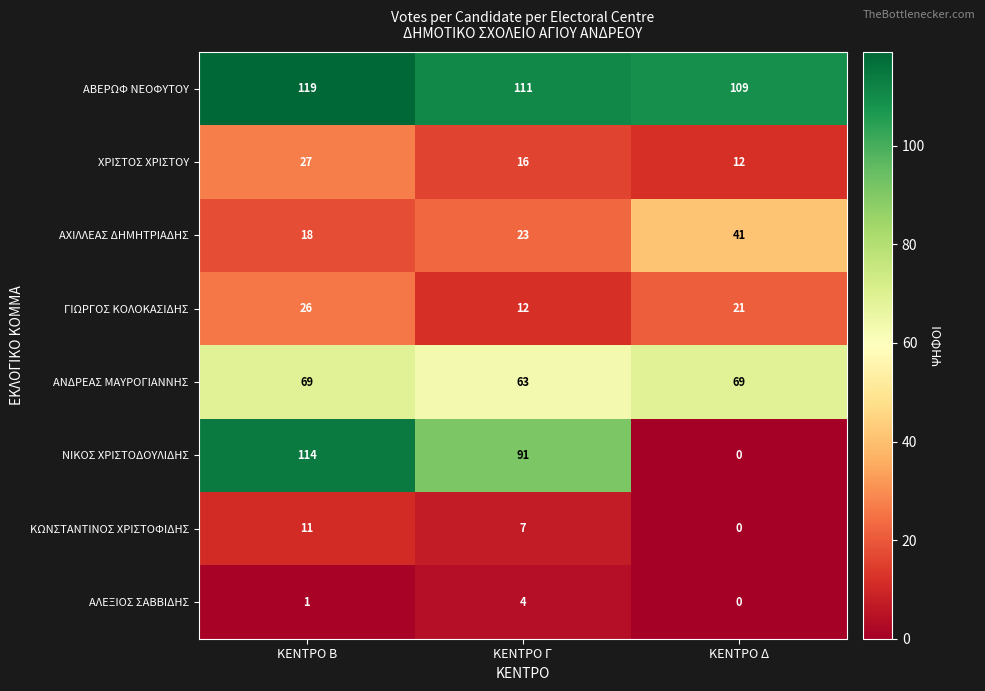

Which series changed the most between ΚΕΝΤΡΟ Β and ΚΕΝΤΡΟ Δ?

ΝΙΚΟΣ ΧΡΙΣΤΟΔΟΥΛΙΔΗΣ